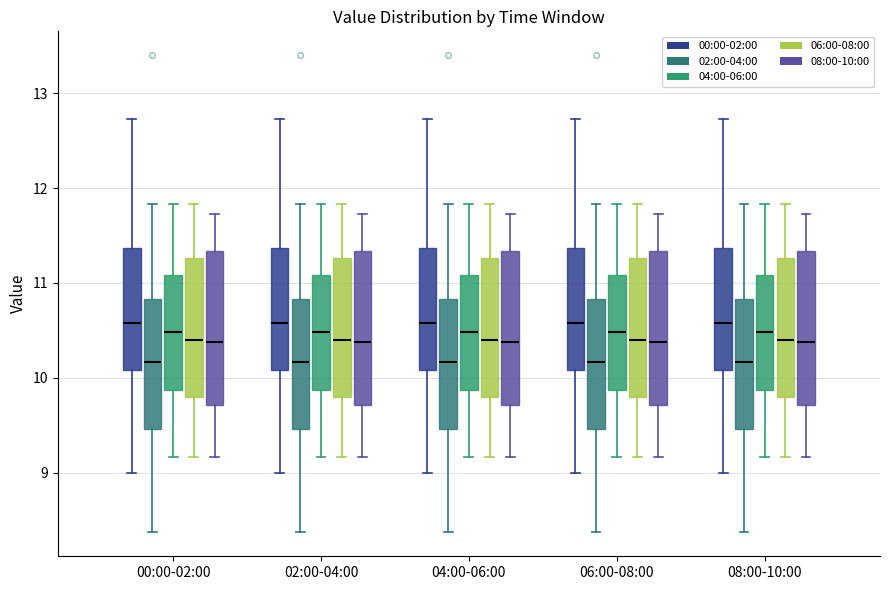

Reading left to right, read every box against the y-axis: the position of its median line, the range the box covers, and the ends of its whiskers. The values are not printed on the chart, so give them approximately, as read against the axis.

00:00-02:00 (00:00-02:00): median 10.6, box 10.1 to 11.4, whiskers 9.0 to 12.7
00:00-02:00 (02:00-04:00): median 10.2, box 9.5 to 10.8, whiskers 8.4 to 11.8
00:00-02:00 (04:00-06:00): median 10.5, box 9.9 to 11.1, whiskers 9.2 to 11.8
00:00-02:00 (06:00-08:00): median 10.4, box 9.8 to 11.3, whiskers 9.2 to 11.8
00:00-02:00 (08:00-10:00): median 10.4, box 9.7 to 11.3, whiskers 9.2 to 11.7
02:00-04:00 (00:00-02:00): median 10.6, box 10.1 to 11.4, whiskers 9.0 to 12.7
02:00-04:00 (02:00-04:00): median 10.2, box 9.5 to 10.8, whiskers 8.4 to 11.8
02:00-04:00 (04:00-06:00): median 10.5, box 9.9 to 11.1, whiskers 9.2 to 11.8
02:00-04:00 (06:00-08:00): median 10.4, box 9.8 to 11.3, whiskers 9.2 to 11.8
02:00-04:00 (08:00-10:00): median 10.4, box 9.7 to 11.3, whiskers 9.2 to 11.7
04:00-06:00 (00:00-02:00): median 10.6, box 10.1 to 11.4, whiskers 9.0 to 12.7
04:00-06:00 (02:00-04:00): median 10.2, box 9.5 to 10.8, whiskers 8.4 to 11.8
04:00-06:00 (04:00-06:00): median 10.5, box 9.9 to 11.1, whiskers 9.2 to 11.8
04:00-06:00 (06:00-08:00): median 10.4, box 9.8 to 11.3, whiskers 9.2 to 11.8
04:00-06:00 (08:00-10:00): median 10.4, box 9.7 to 11.3, whiskers 9.2 to 11.7
06:00-08:00 (00:00-02:00): median 10.6, box 10.1 to 11.4, whiskers 9.0 to 12.7
06:00-08:00 (02:00-04:00): median 10.2, box 9.5 to 10.8, whiskers 8.4 to 11.8
06:00-08:00 (04:00-06:00): median 10.5, box 9.9 to 11.1, whiskers 9.2 to 11.8
06:00-08:00 (06:00-08:00): median 10.4, box 9.8 to 11.3, whiskers 9.2 to 11.8
06:00-08:00 (08:00-10:00): median 10.4, box 9.7 to 11.3, whiskers 9.2 to 11.7
08:00-10:00 (00:00-02:00): median 10.6, box 10.1 to 11.4, whiskers 9.0 to 12.7
08:00-10:00 (02:00-04:00): median 10.2, box 9.5 to 10.8, whiskers 8.4 to 11.8
08:00-10:00 (04:00-06:00): median 10.5, box 9.9 to 11.1, whiskers 9.2 to 11.8
08:00-10:00 (06:00-08:00): median 10.4, box 9.8 to 11.3, whiskers 9.2 to 11.8
08:00-10:00 (08:00-10:00): median 10.4, box 9.7 to 11.3, whiskers 9.2 to 11.7